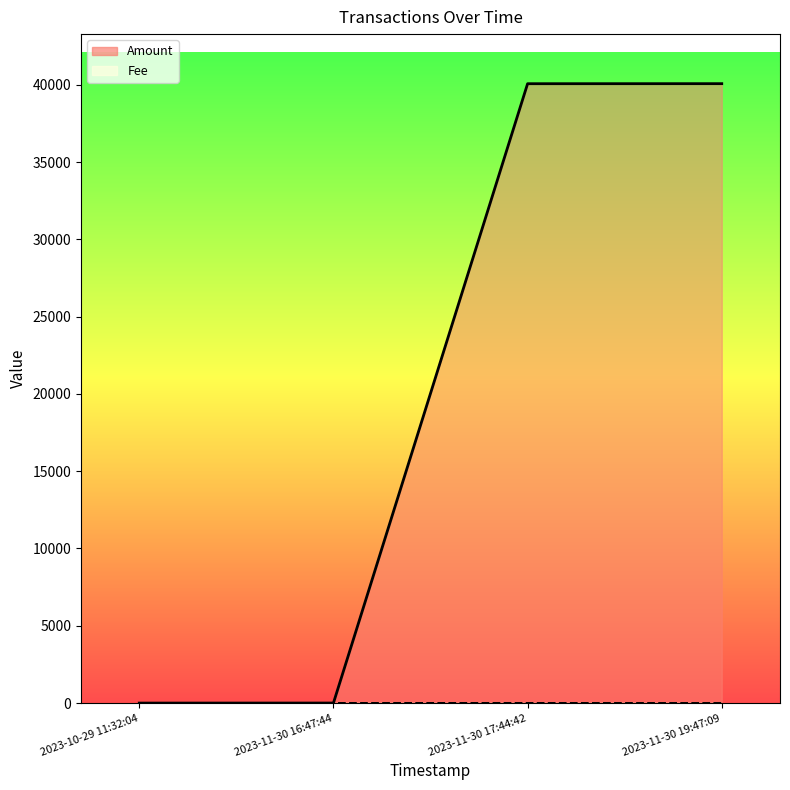

Which series has the widest spread of values?

Amount